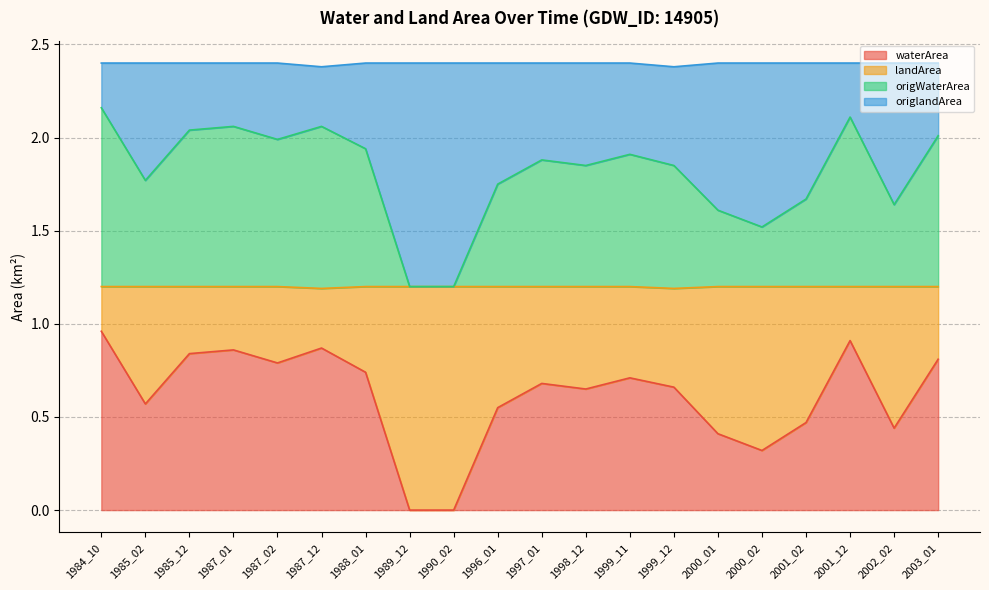

Does the chart display data point markers on the line(s)?

No